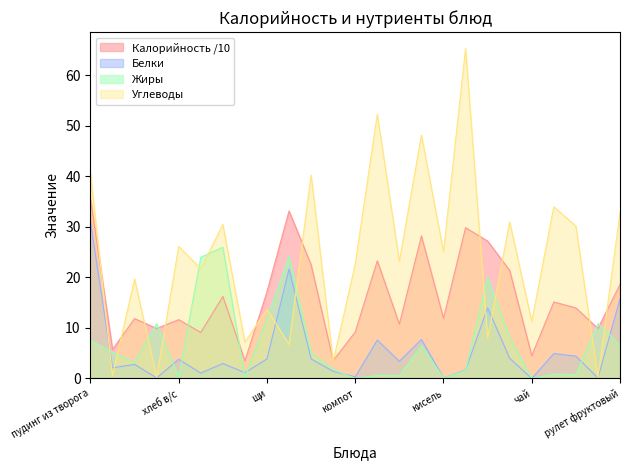

True or false: Калорийность and Жиры intersect in this chart.

True